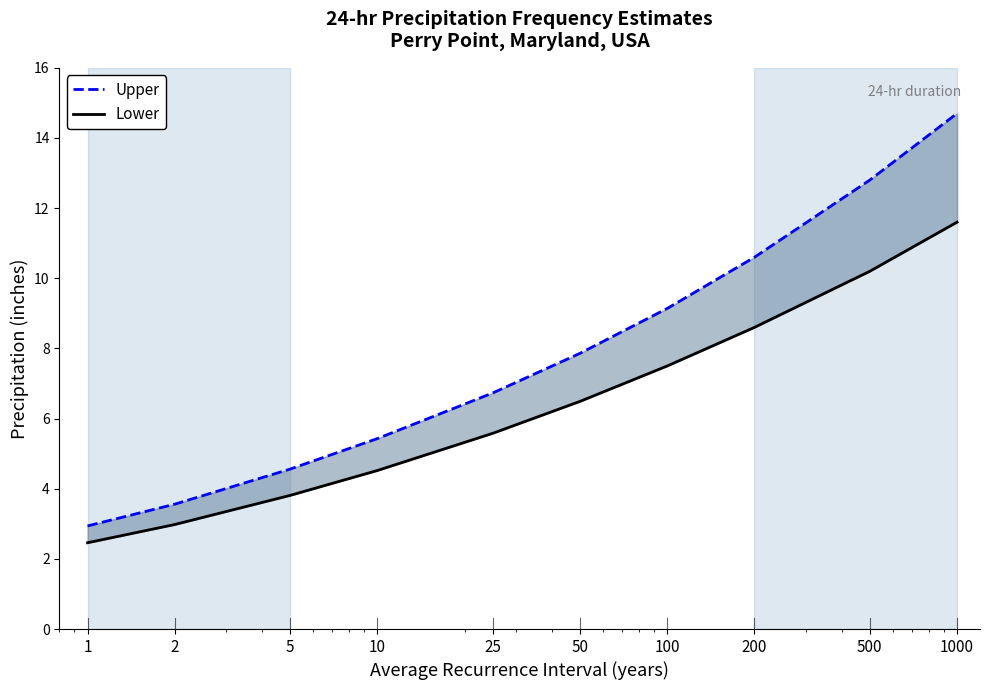

Which category has the highest value across all series?

1000